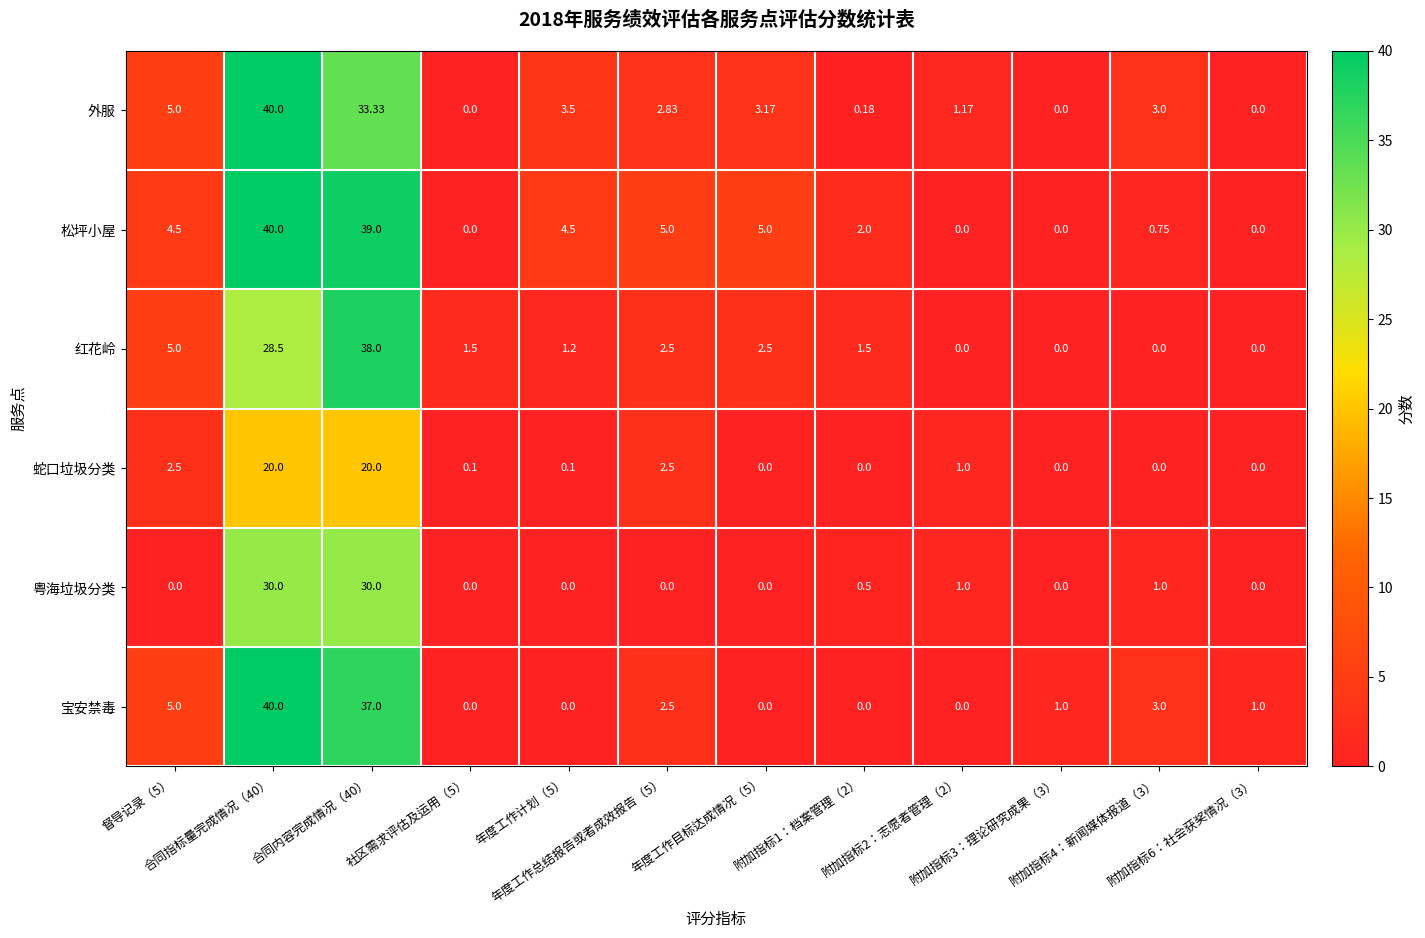

What is the greatest value displayed?

40.0